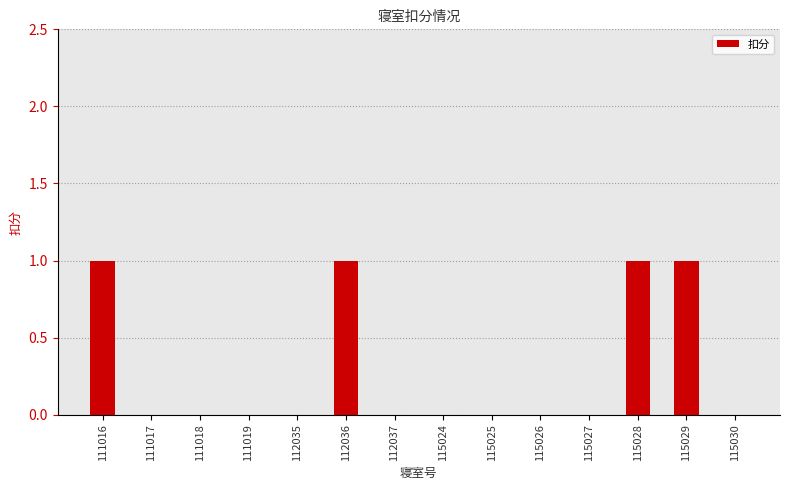

What is the change in value from 111017 to 112036?

+1